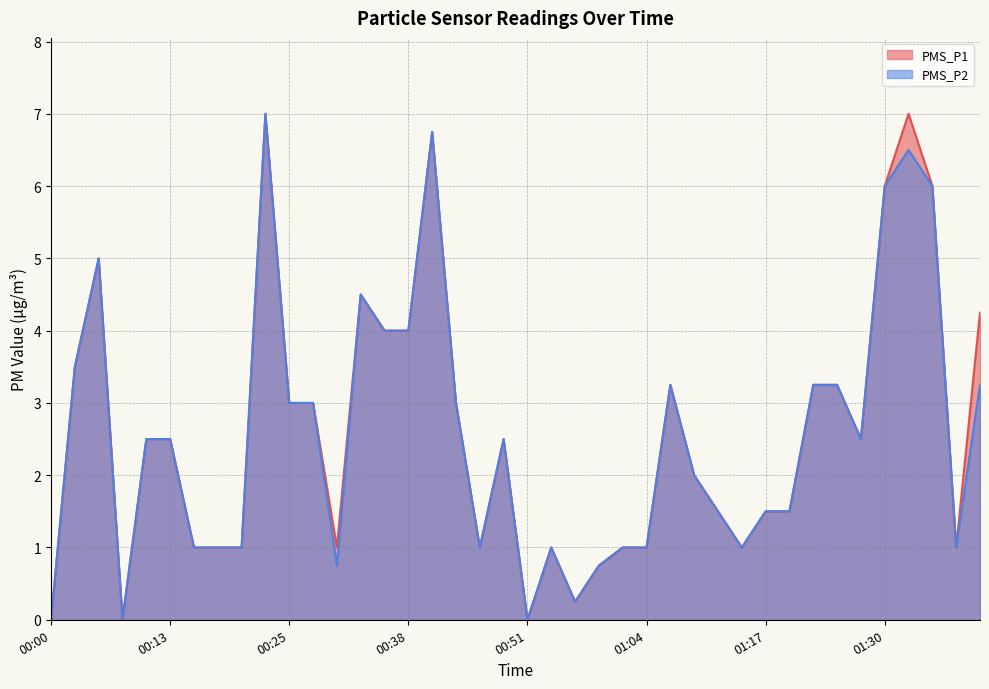

What is the sum of the PMS_P2 values at 00:43 and 01:38?

7.8